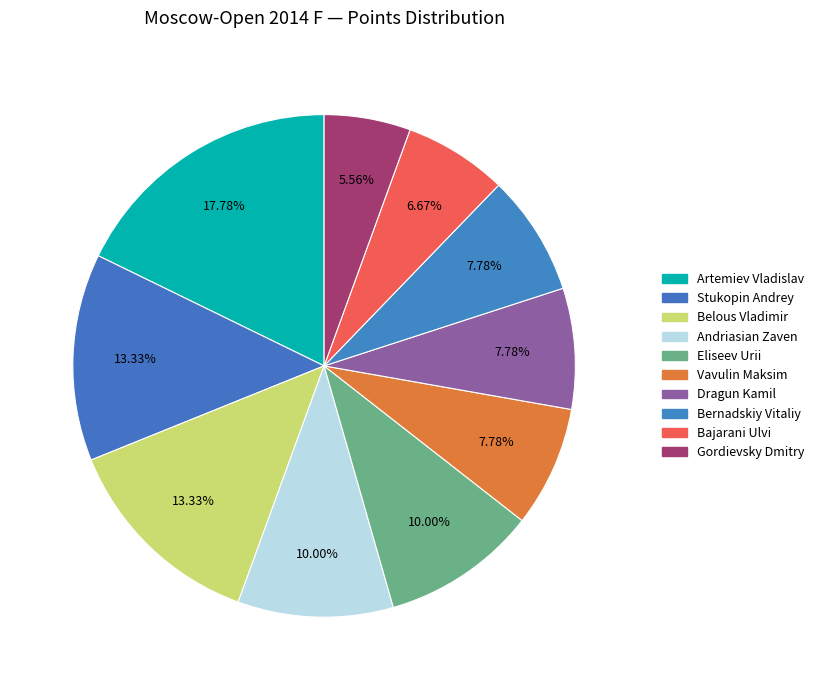

Approximately how many times larger is the value at Artemiev Vladislav compared to Vavulin Maksim?

2.3